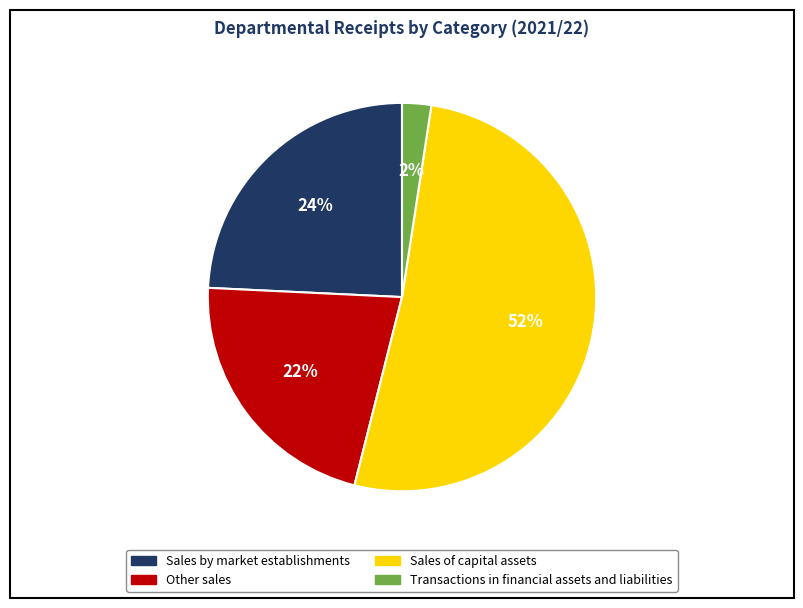

Rank the categories by value from highest to lowest.

Sales of capital assets, Sales by market establishments, Other sales, Transactions in financial assets and liabilities